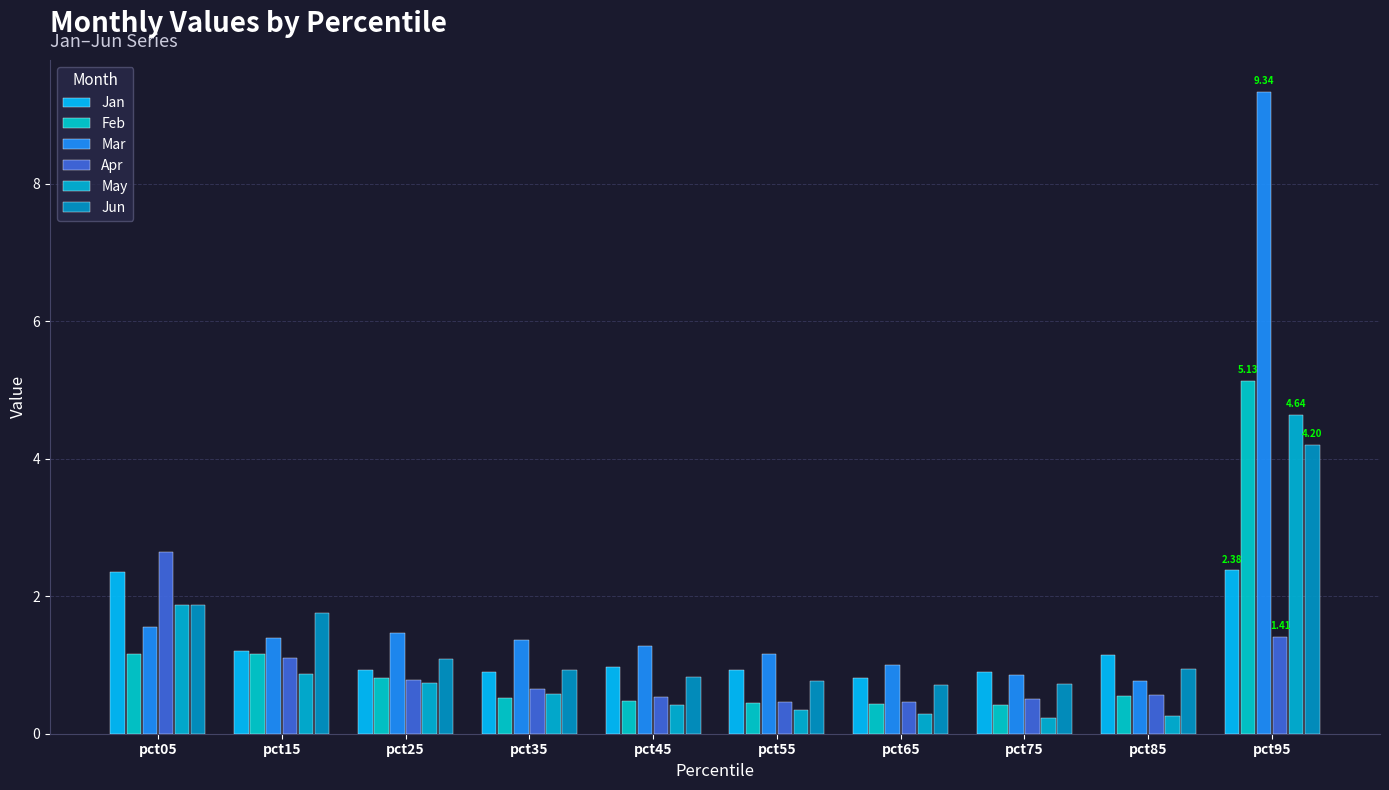

The value of Mar at pct95 is 9.3. True or false?

True